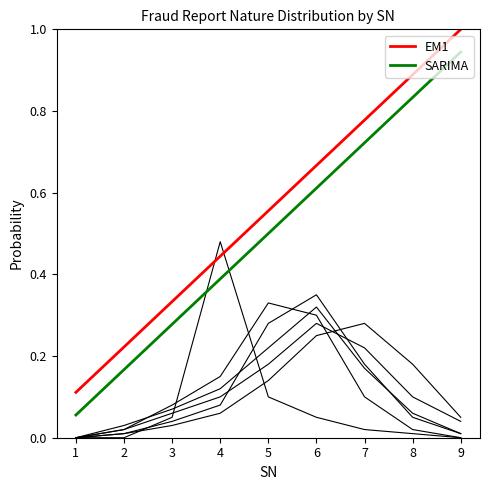

True or false: SARIMA has more than 0 points higher than both neighbors.

False